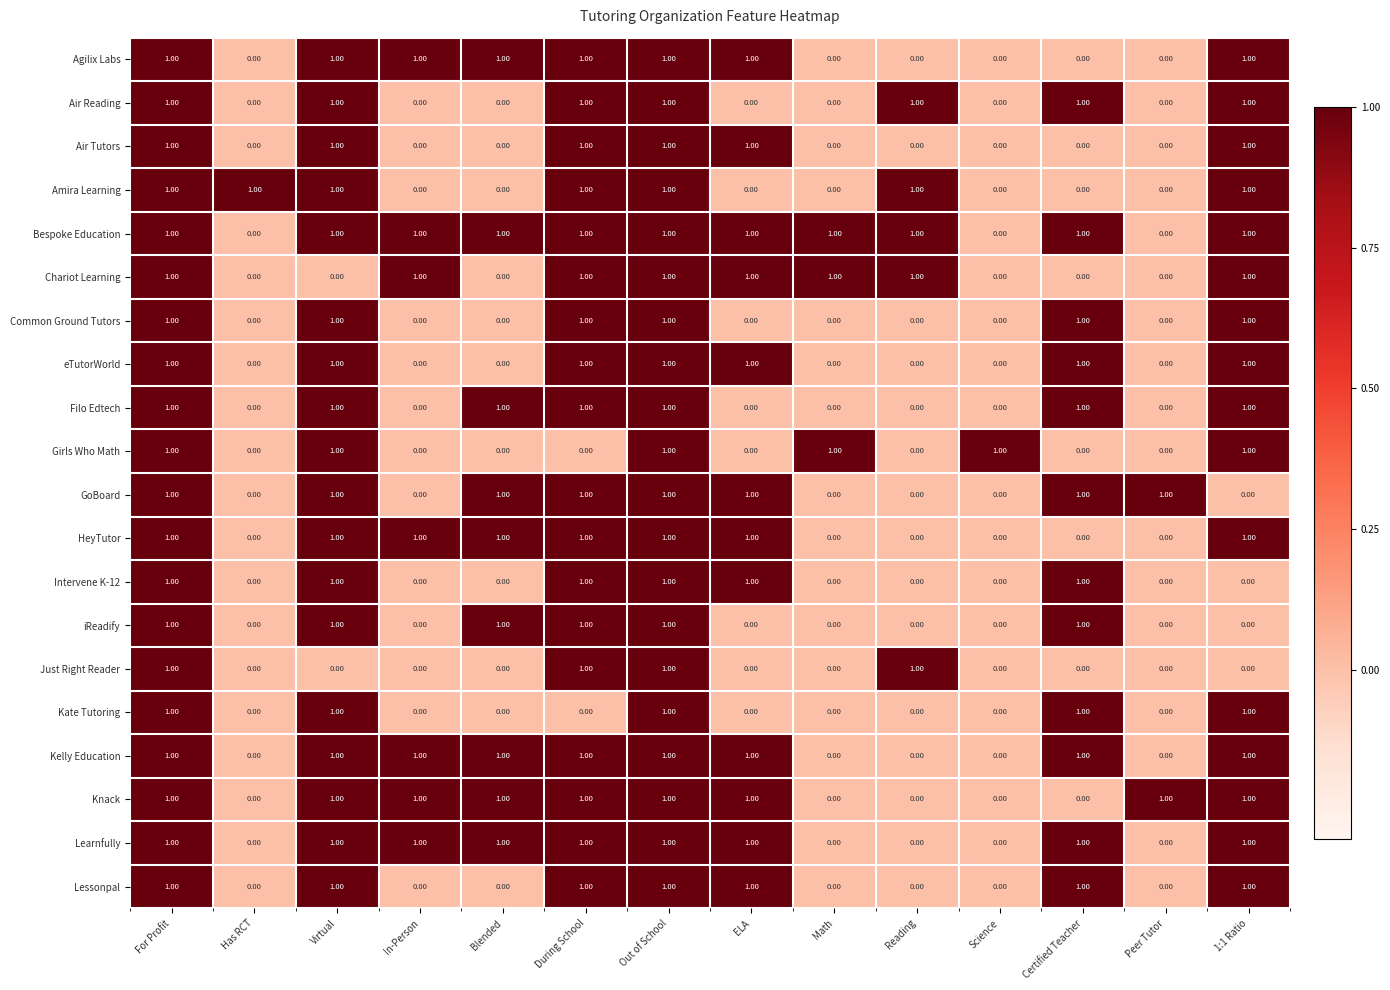

Is the value of Knack at 1:1 Ratio greater than the value of Lessonpal at Math?

Yes